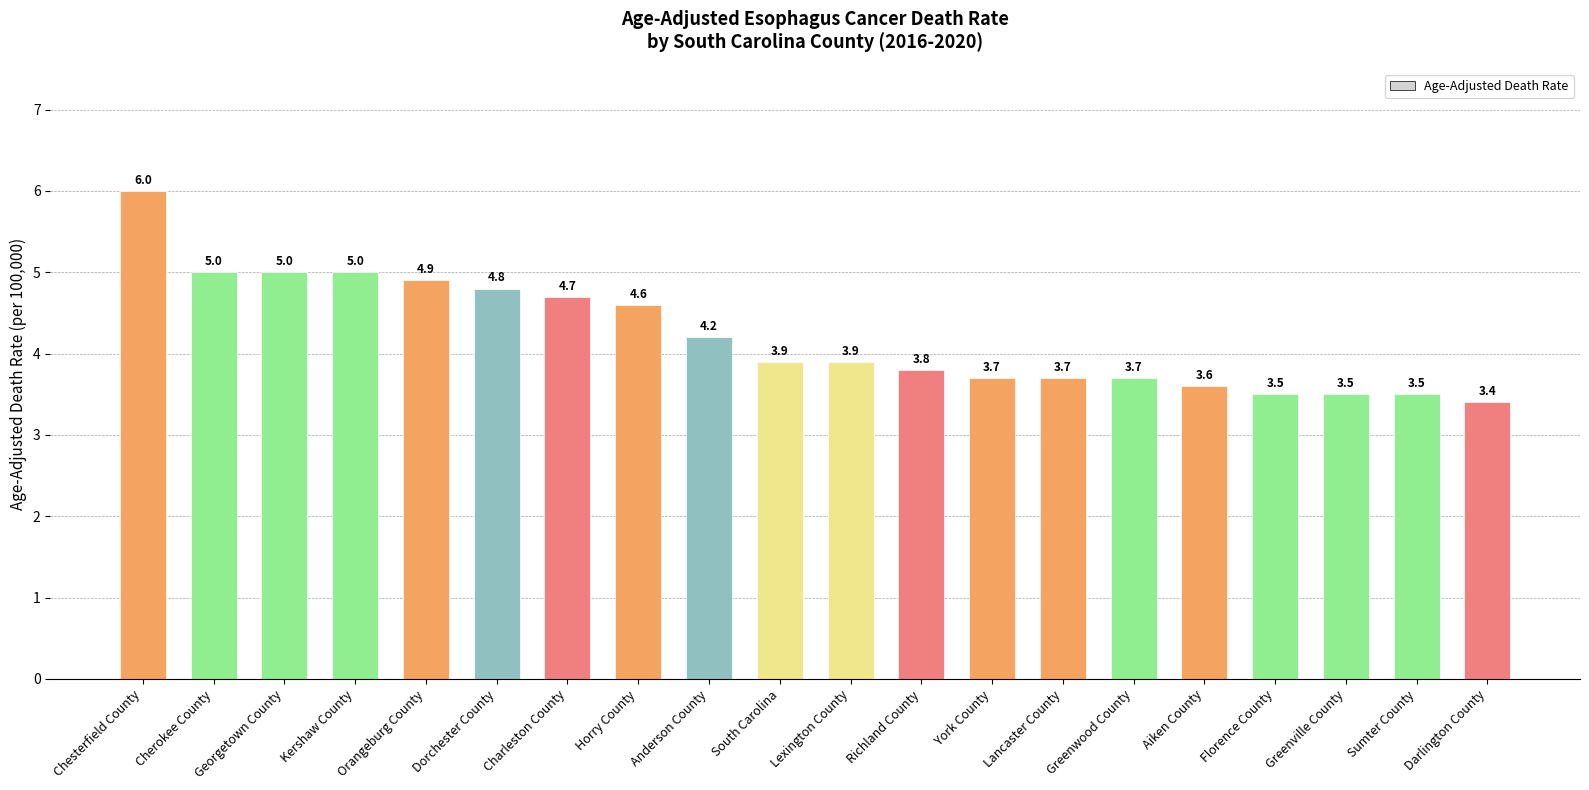

What is the smallest value displayed?

3.4